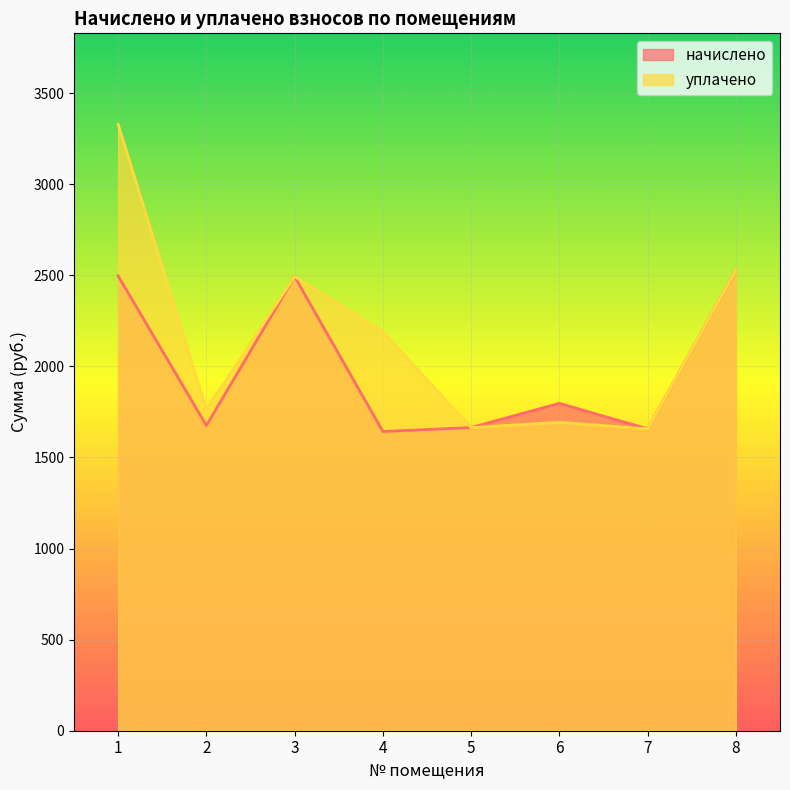

Which label corresponds to the smallest value in the chart?

4